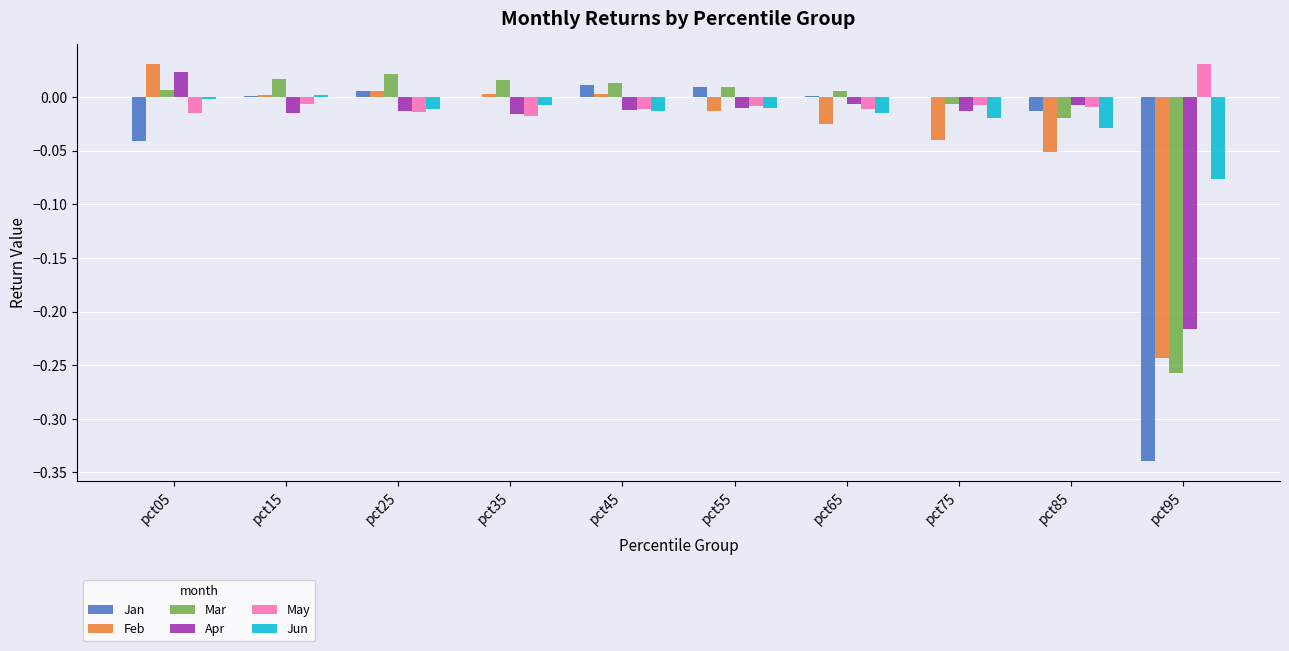

How many positive values does the Apr series have?

1